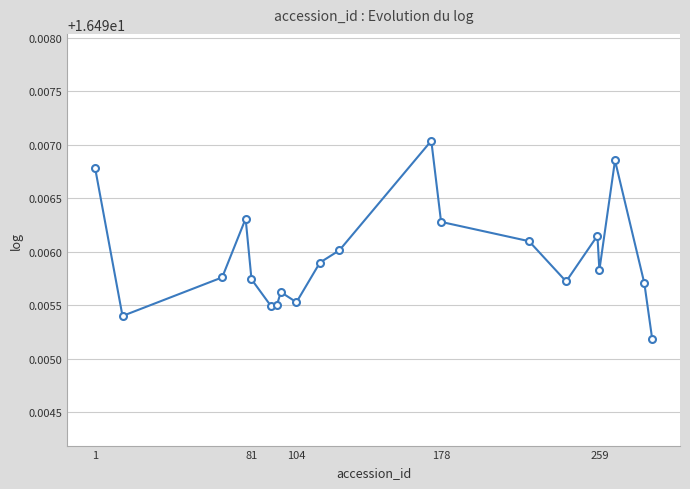

How many points are lower than both their immediate neighbors (excluding endpoints)?

5